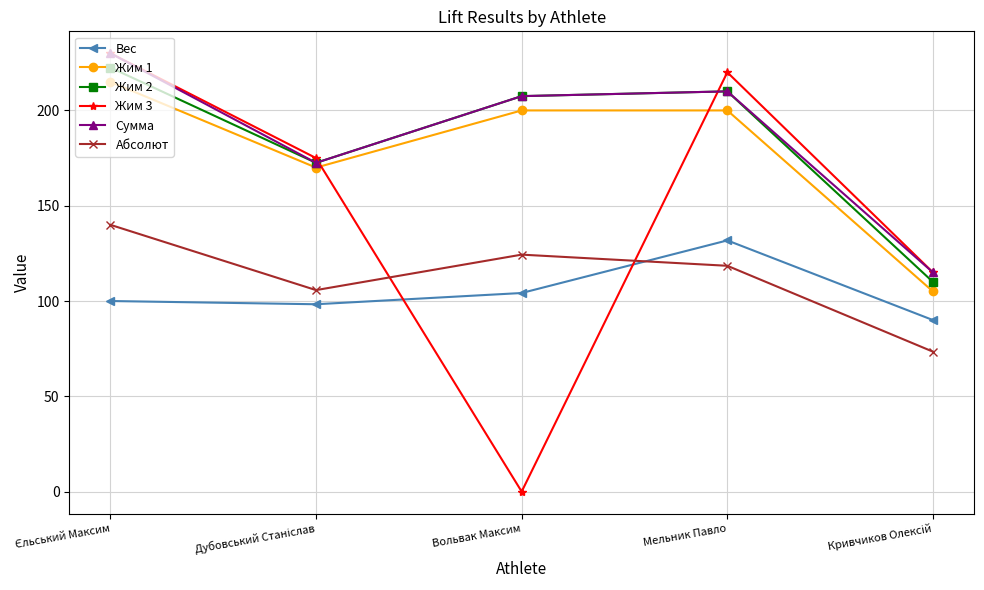

How many values in the Абсолют series are below 118?

2